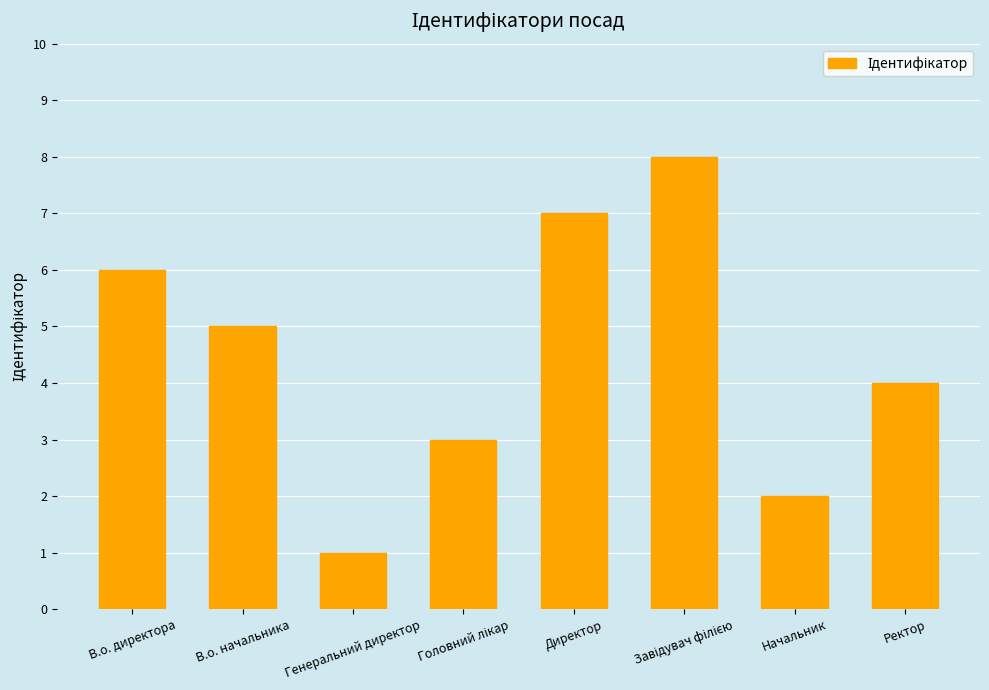

What is the change in value from В.о. директора to В.о. начальника?

-1